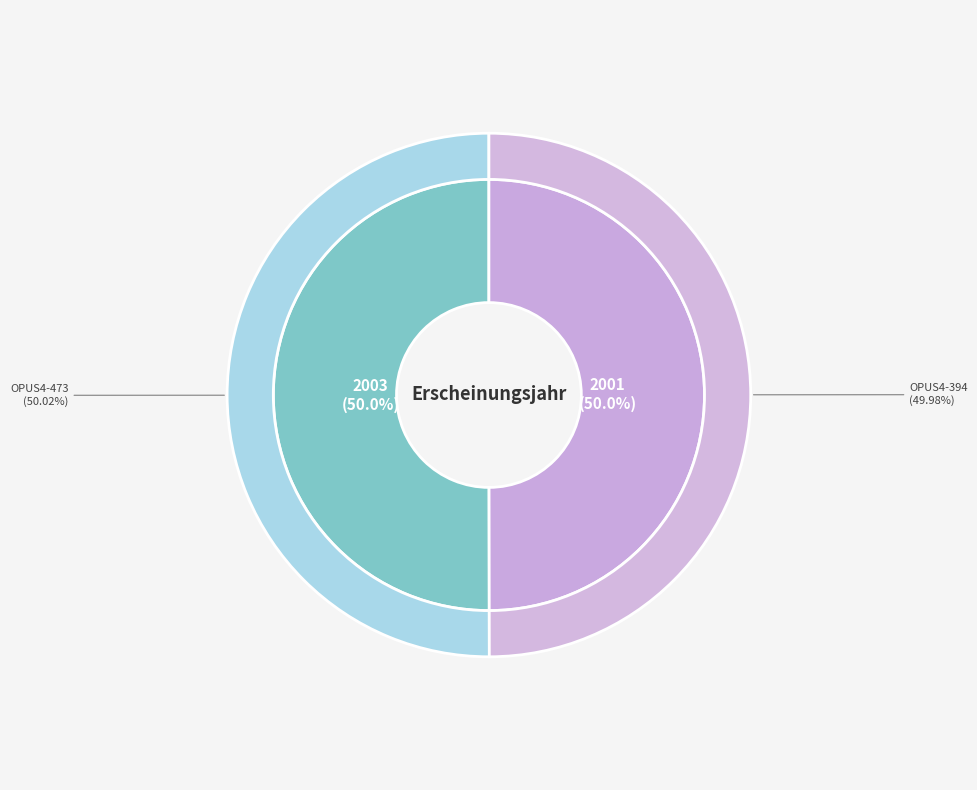

To the nearest percent, what is the average slice percentage?

50%